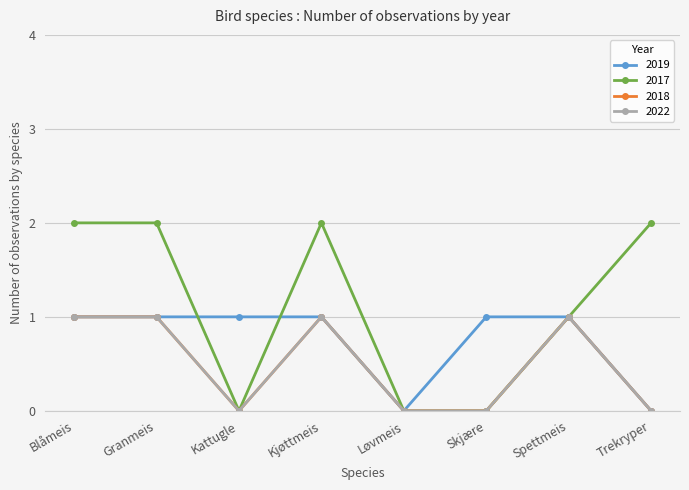

Is this an area chart (filled region under the line)?

No